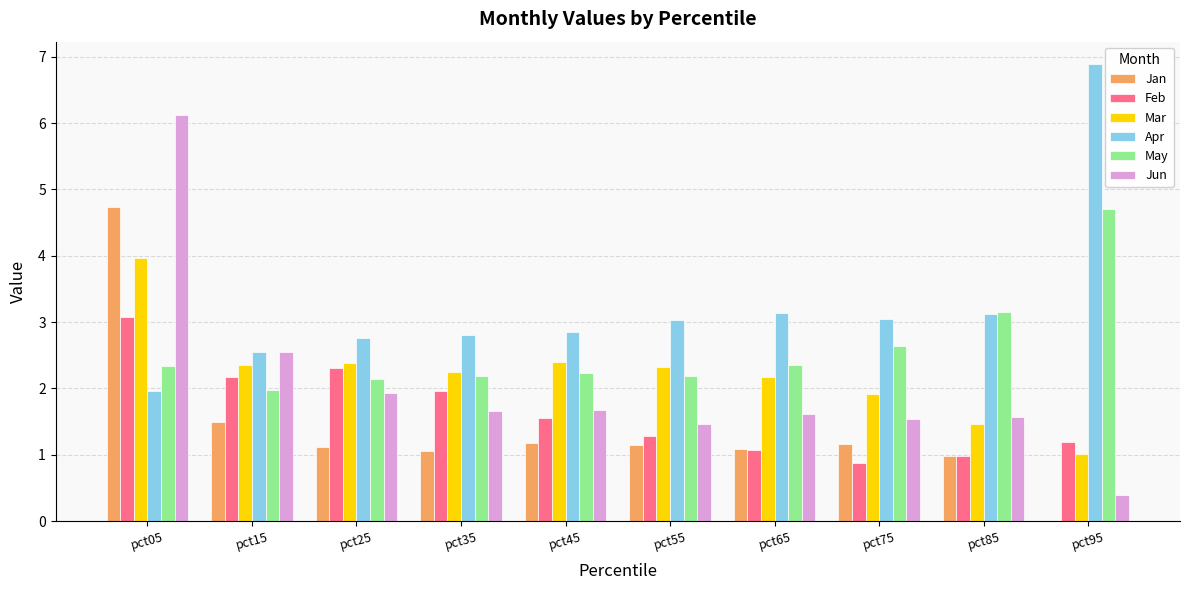

What is the sum of the Apr values at pct25 and pct75?

5.8